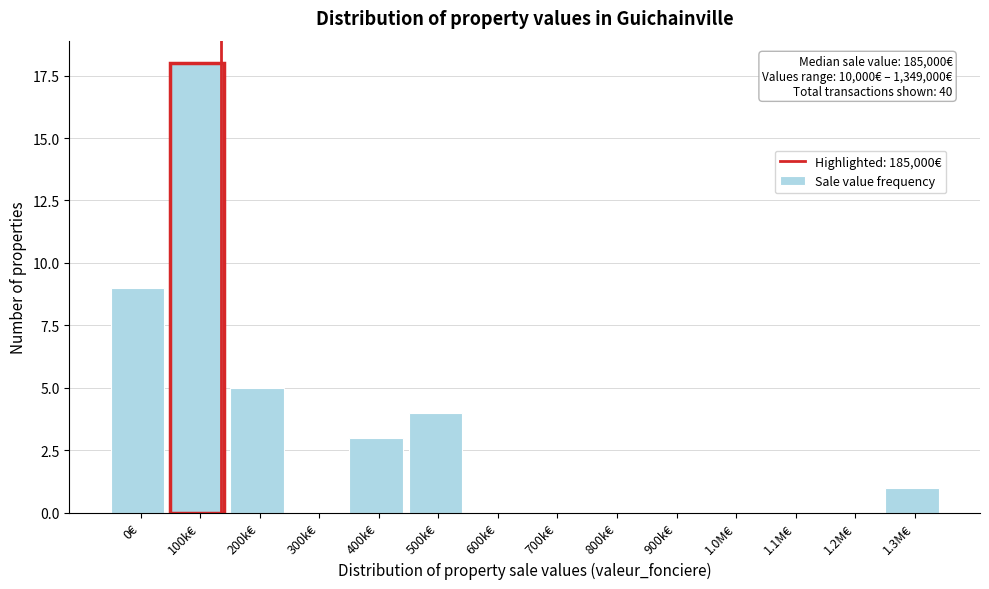

Reading left to right, transcribe all the data shown in this chart.

0€=9	100k€=18	200k€=5	300k€=0	400k€=3	500k€=4	600k€=0	700k€=0	800k€=0	900k€=0	1.0M€=0	1.1M€=0	1.2M€=0	1.3M€=1